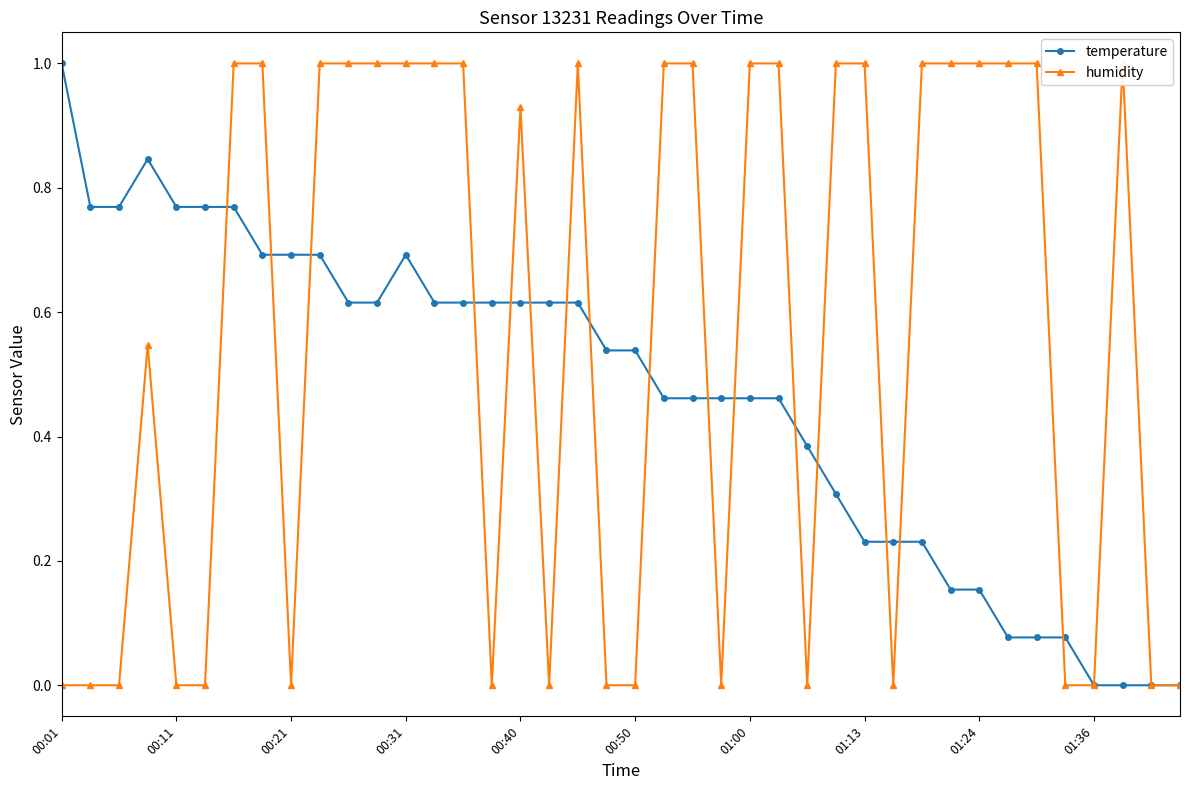

What is the average value of the temperature series?

0.5